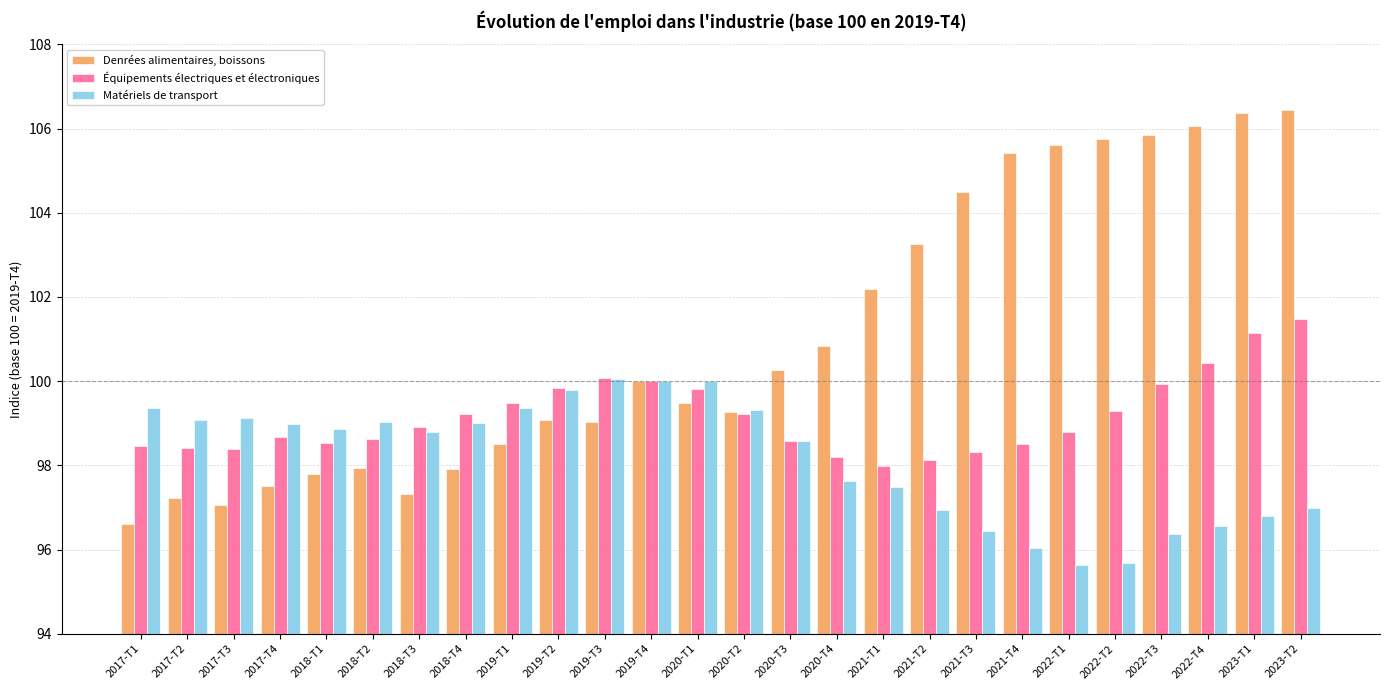

How many groups of bars are there?

26